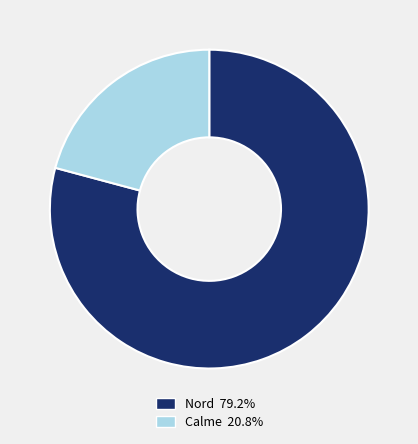

How many segments does this pie chart have?

2